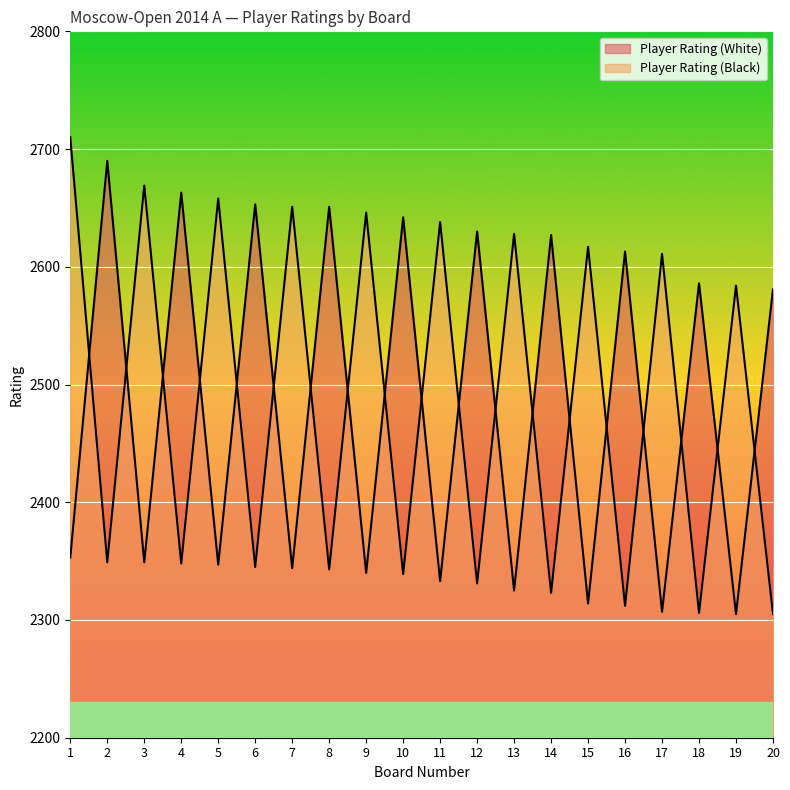

True or false: Player Rating (Black) and Player Rating (White) cross at least once.

True